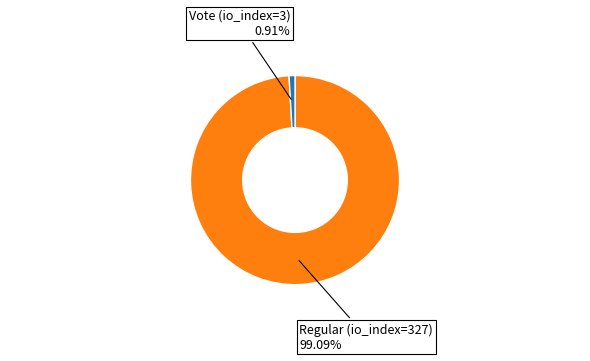

Does any single category account for the majority?

Yes